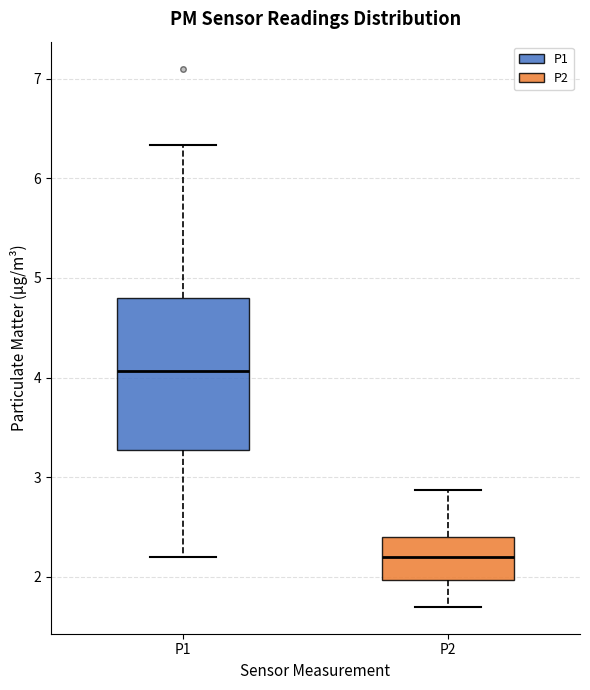

Which box's median line is the lowest?

P2